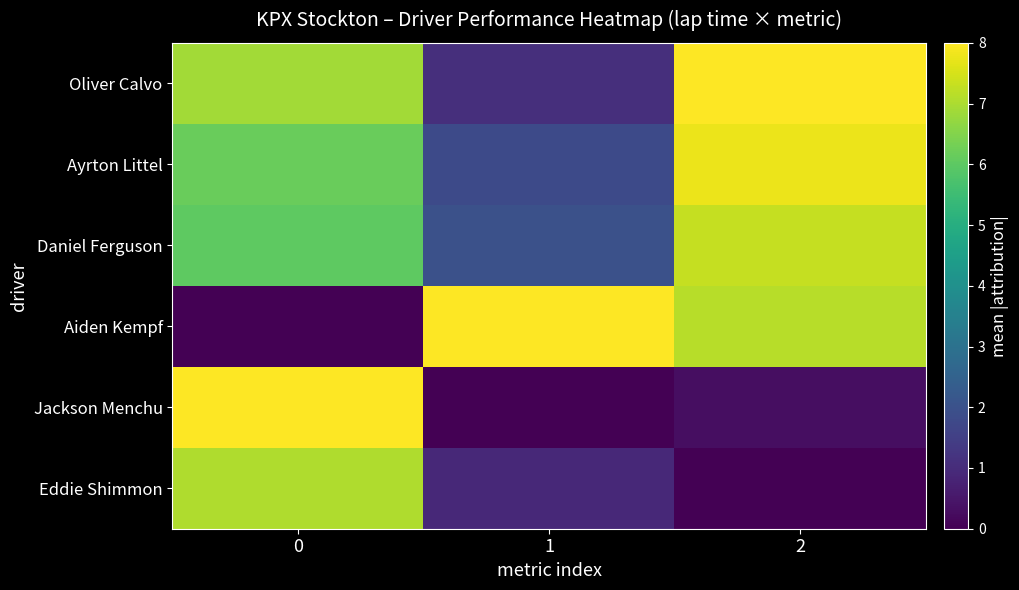

Reading right to left, transcribe all the data shown in this chart.

Oliver Calvo: 2=8.0	1=1.1	0=6.9
Ayrton Littel: 2=7.8	1=1.8	0=6.2
Daniel Ferguson: 2=7.3	1=2.0	0=6.0
Aiden Kempf: 2=7.1	1=8.0	0=0.0
Jackson Menchu: 2=0.3	1=0.0	0=8.0
Eddie Shimmon: 2=0.0	1=0.9	0=7.1